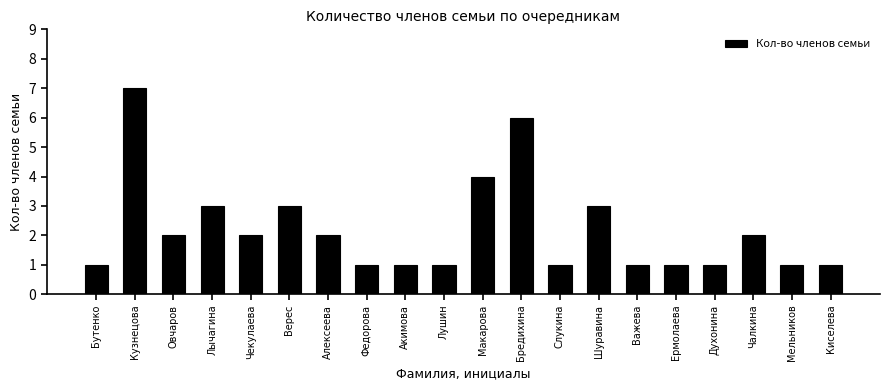

What is the minimum value shown in the chart?

1